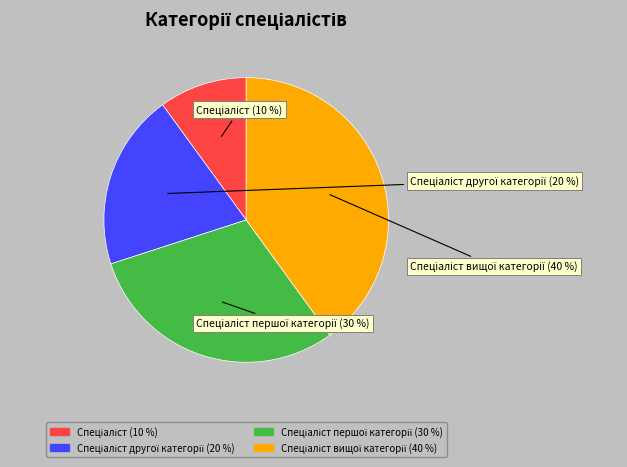

To the nearest percent, what is the difference between the largest and smallest slice percentages?

30%